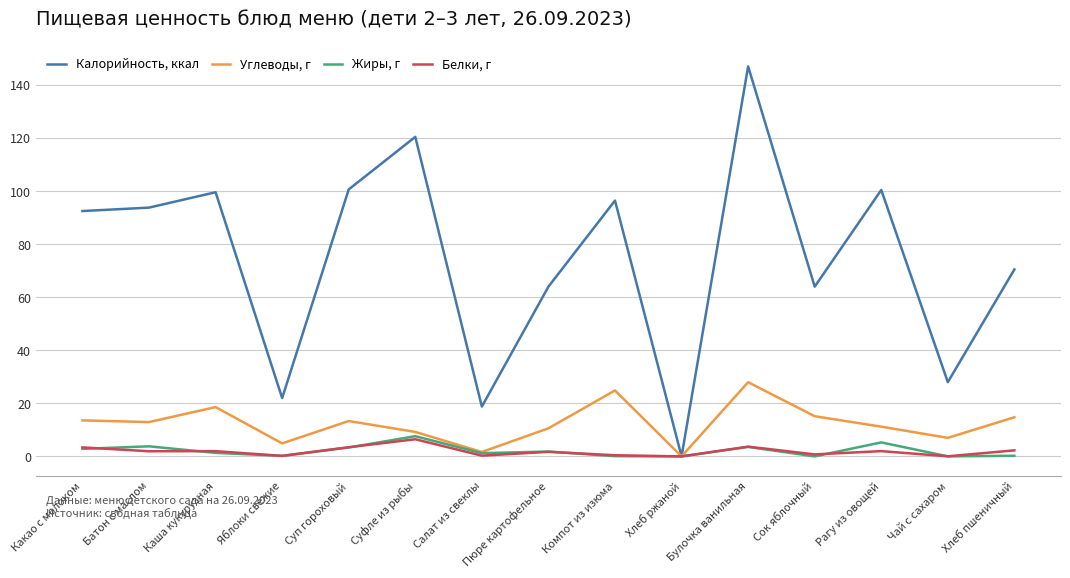

What is the sum of the Калорийность, ккал values at Пюре картофельное and Компот из изюма?

160.5